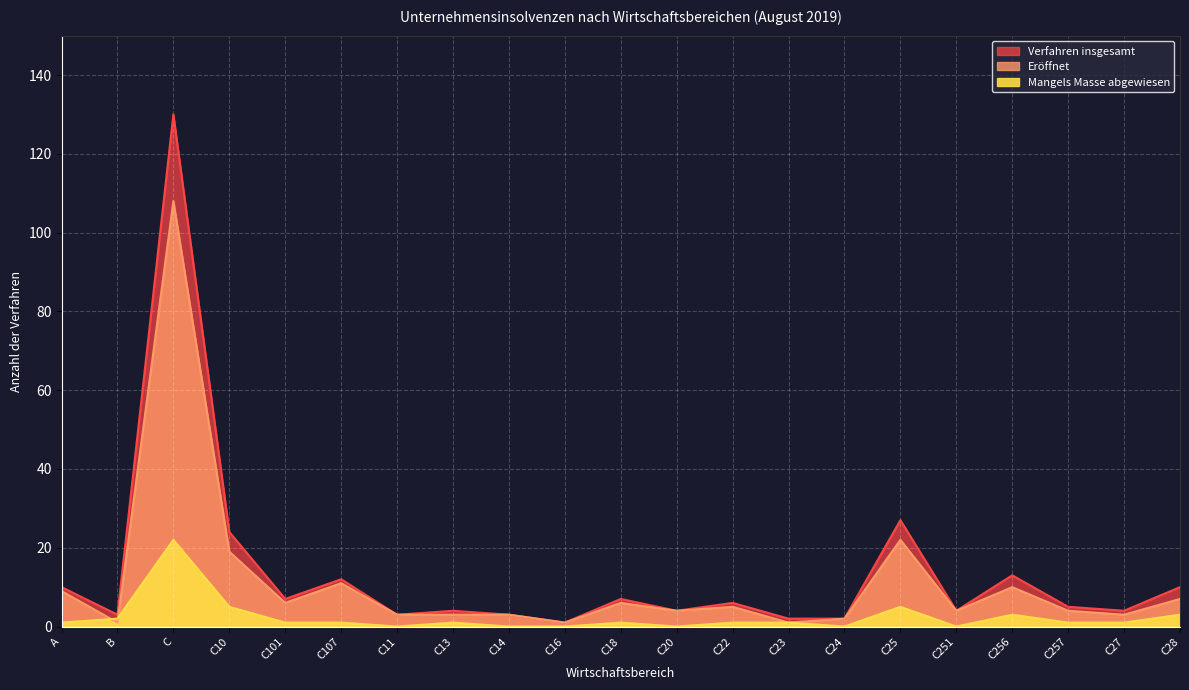

How many categories are shown in the chart?

21